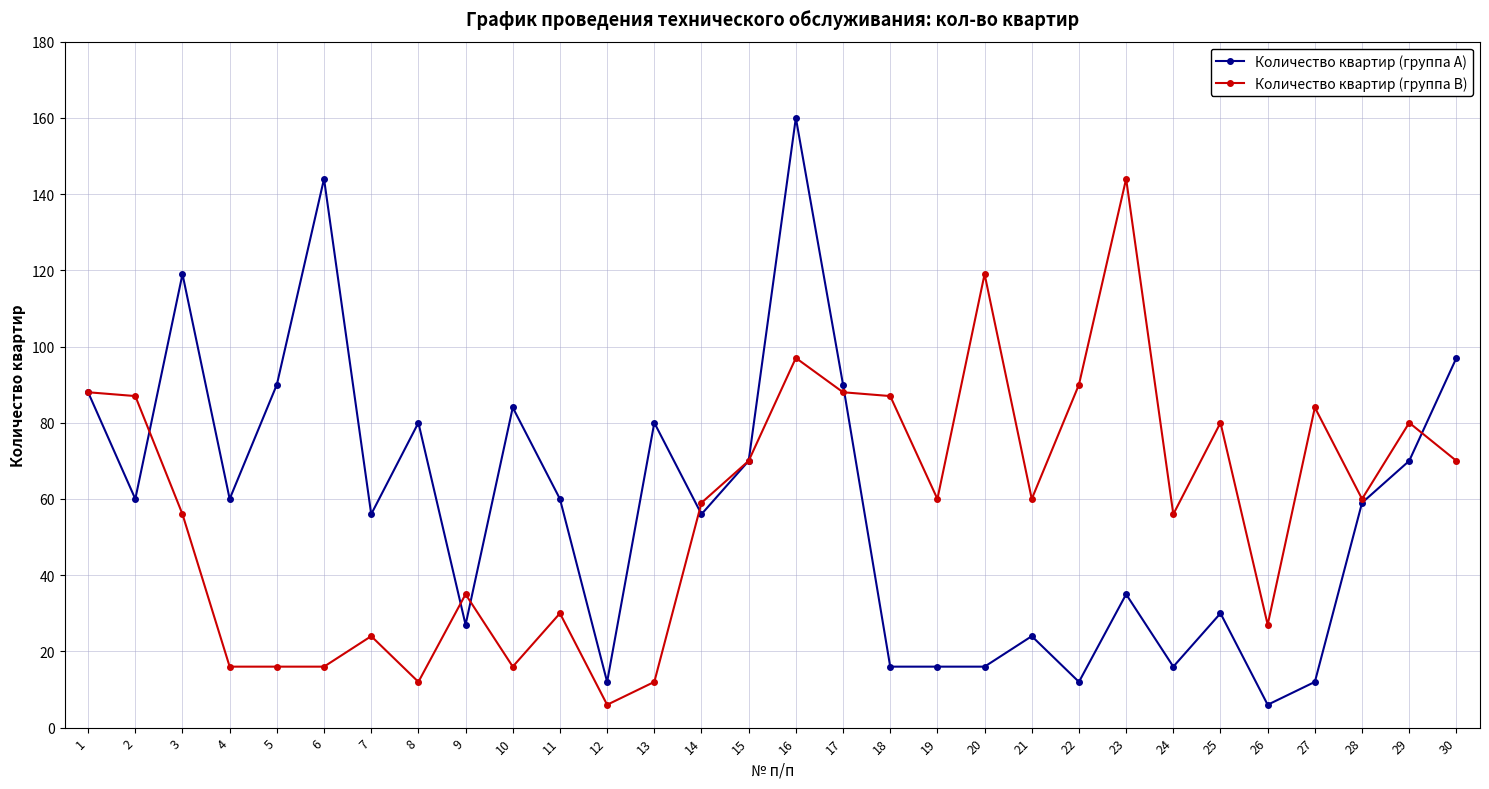

What are all the series names shown in the legend?

Количество квартир (группа A), Количество квартир (группа B)